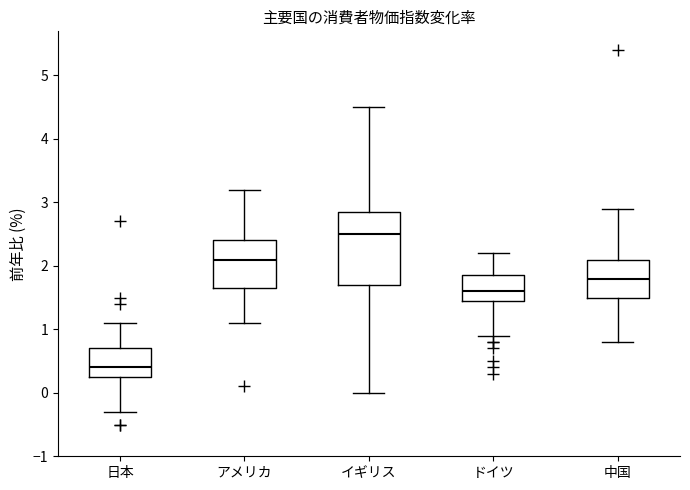

Reading left to right, read every box against the y-axis: the position of its median line, the range the box covers, and the ends of its whiskers. The values are not printed on the chart, so give them approximately, as read against the axis.

日本: median 0.4, box 0.3 to 0.7, whiskers -0.3 to 1.1
アメリカ: median 2.1, box 1.7 to 2.4, whiskers 1.1 to 3.2
イギリス: median 2.5, box 1.7 to 2.9, whiskers 0.0 to 4.5
ドイツ: median 1.6, box 1.5 to 1.9, whiskers 0.9 to 2.2
中国: median 1.8, box 1.5 to 2.1, whiskers 0.8 to 2.9